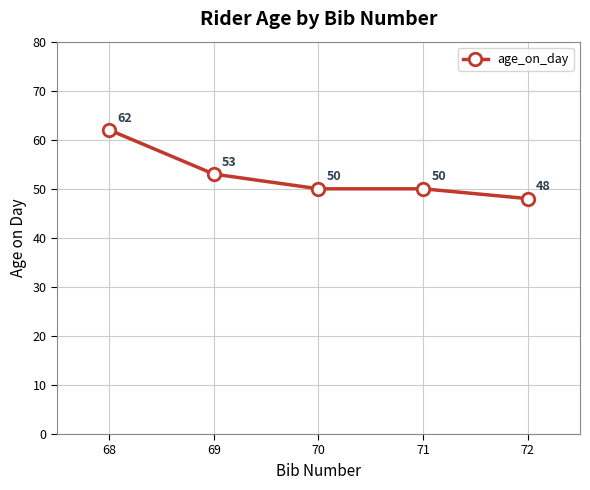

Which category has the lowest value across all series?

72